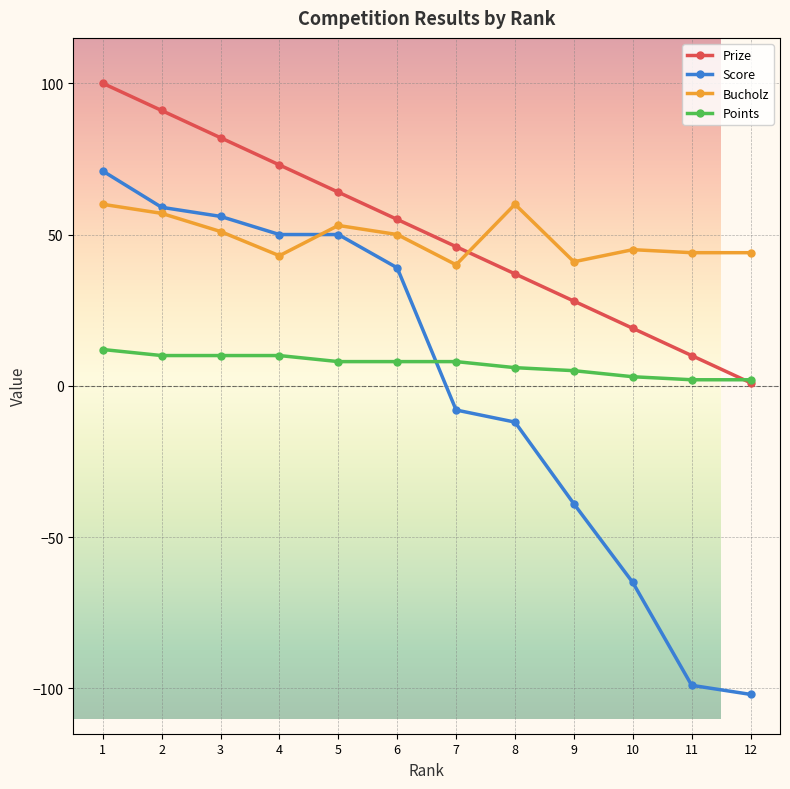

Rank the series by their maximum value, from lowest to highest.

Points, Bucholz, Score, Prize